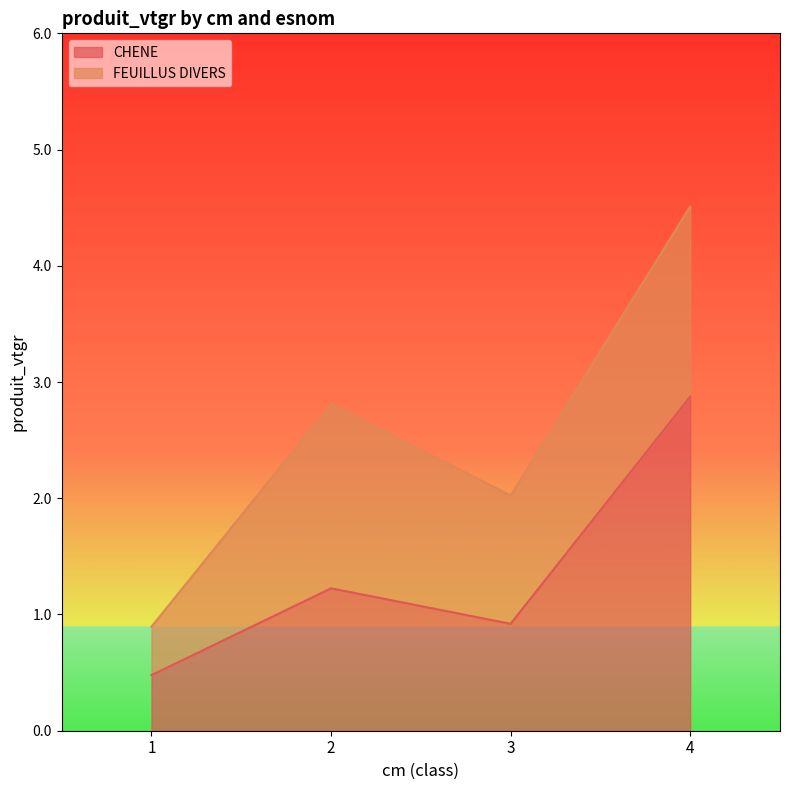

How many data points are above 1?

2